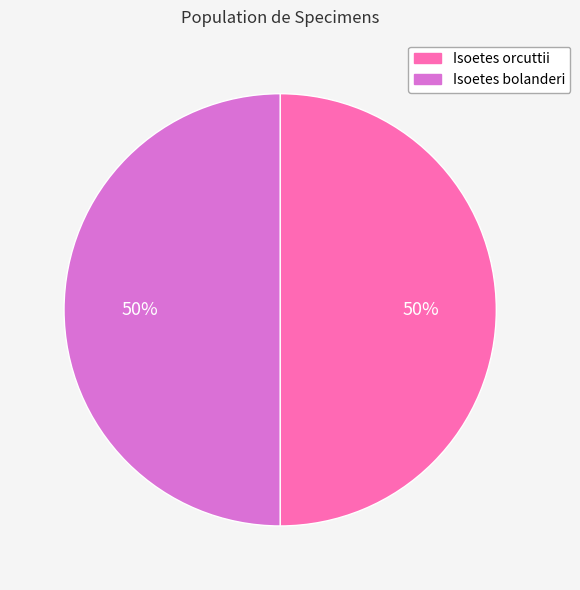

To the nearest percent, what portion does Isoetes bolanderi represent?

50%